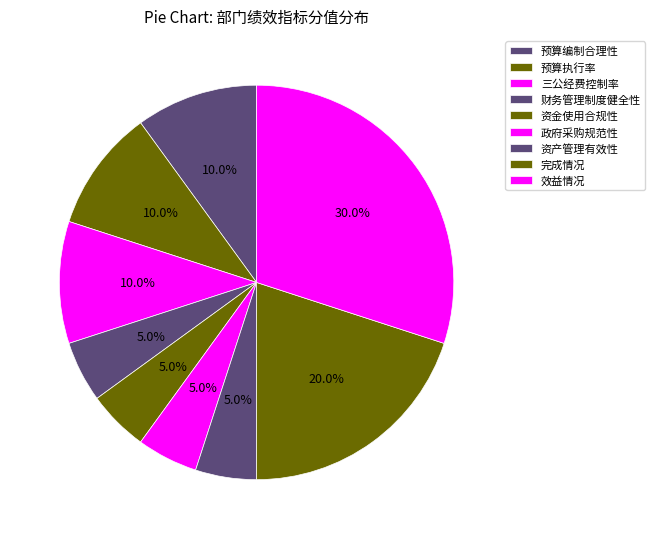

Count the number of slices in the pie.

9